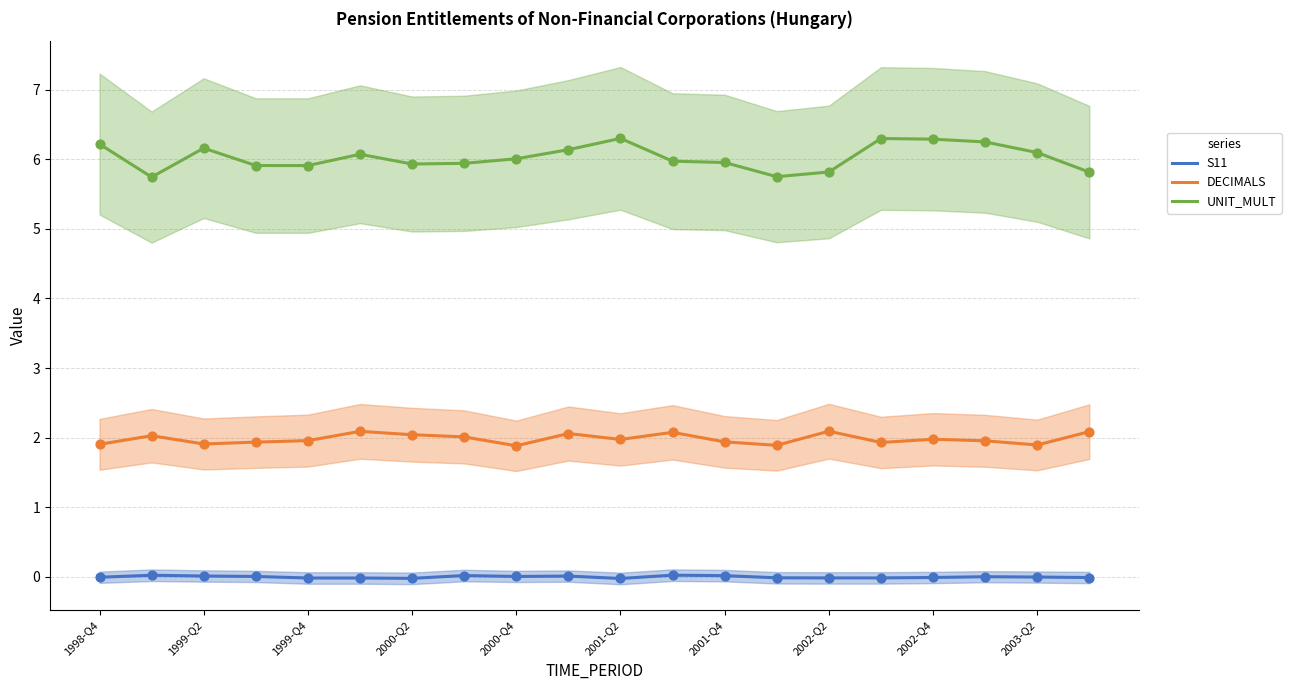

What are all the series names shown in the legend?

S11, DECIMALS, UNIT_MULT